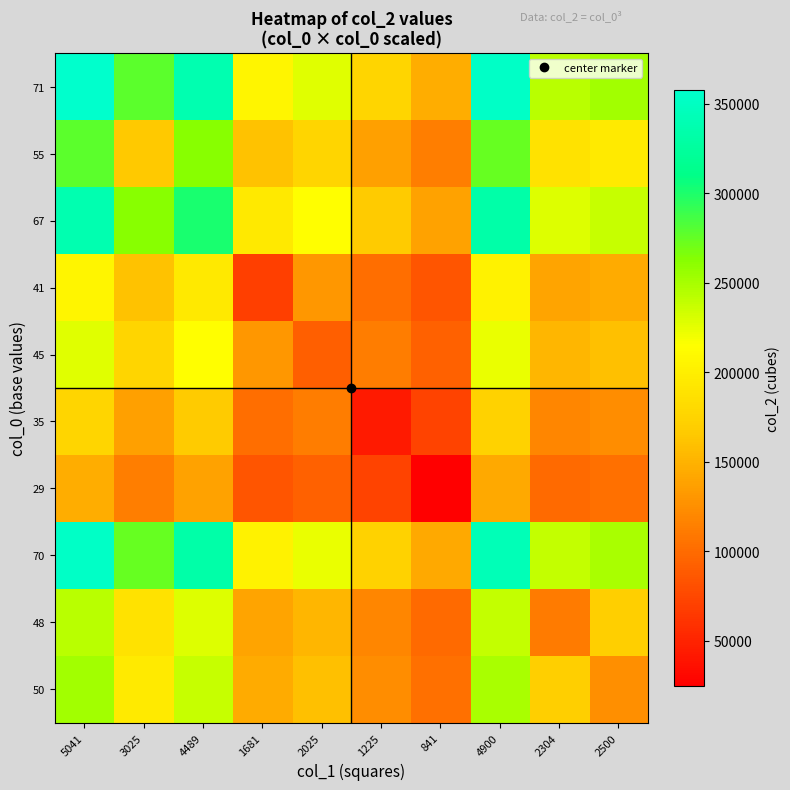

What is the greatest value displayed?

357911.0